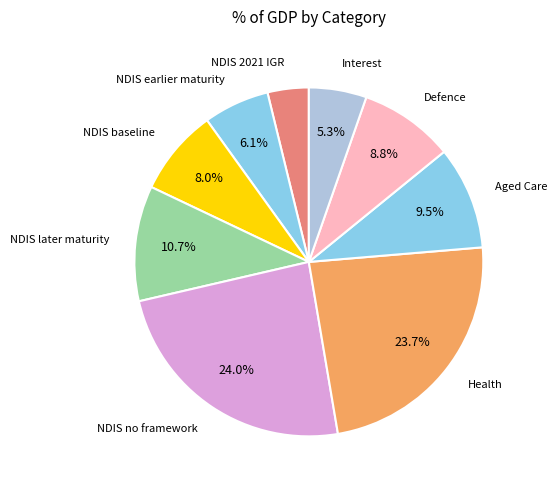

Which has a higher value, NDIS later maturity or Defence?

NDIS later maturity